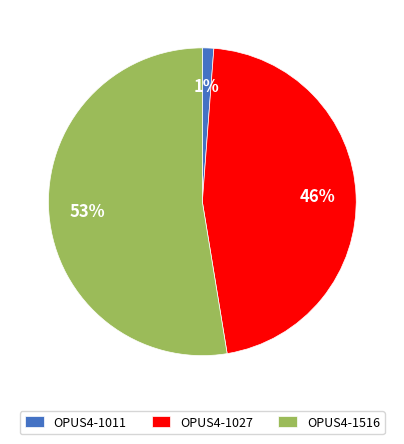

Is it true that OPUS4-1027 is 46% of the pie?

True